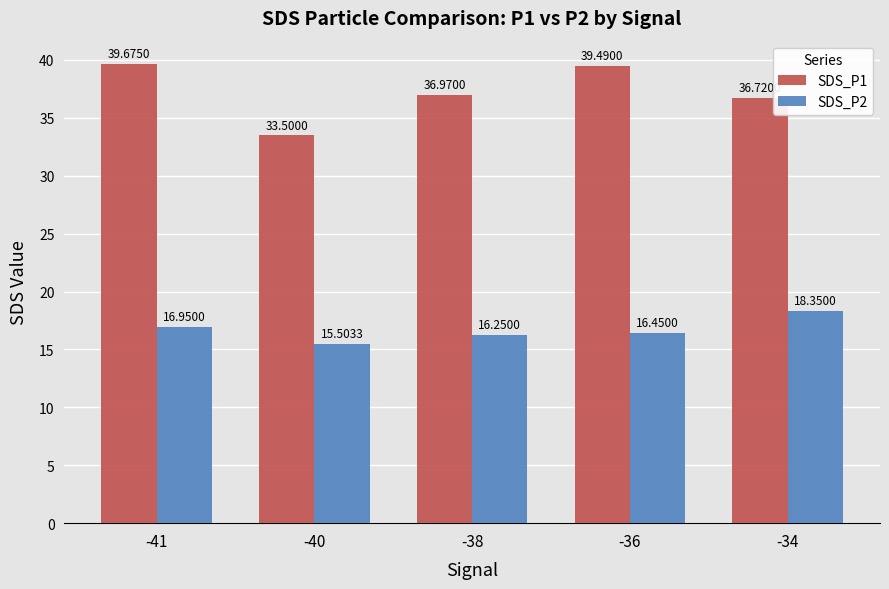

The value of SDS_P2 at -36 is 8.0. True or false?

False